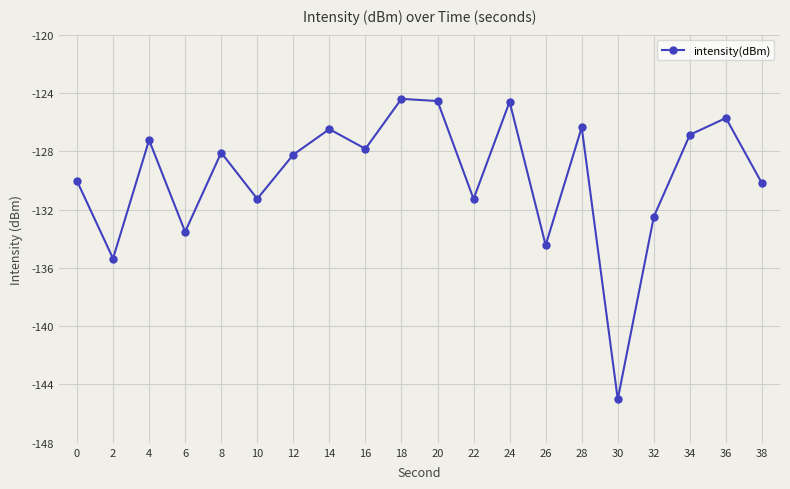

How many data points are above -128?

9